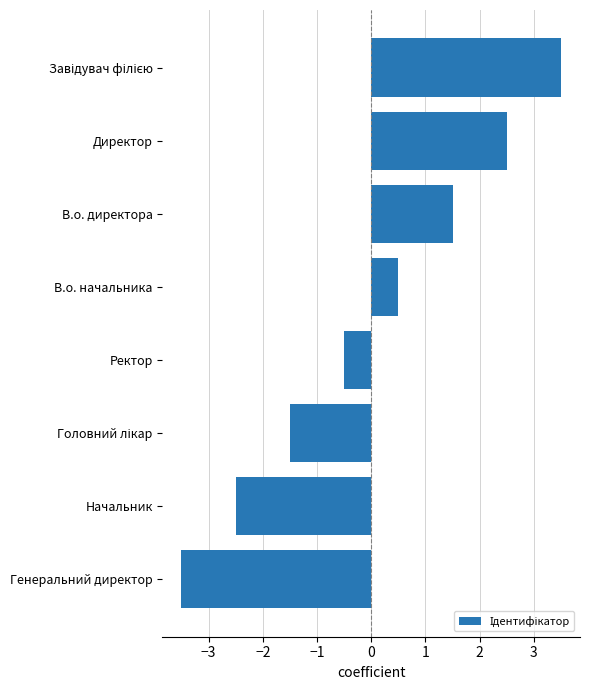

What is the approximate value at Начальник?

-2.5